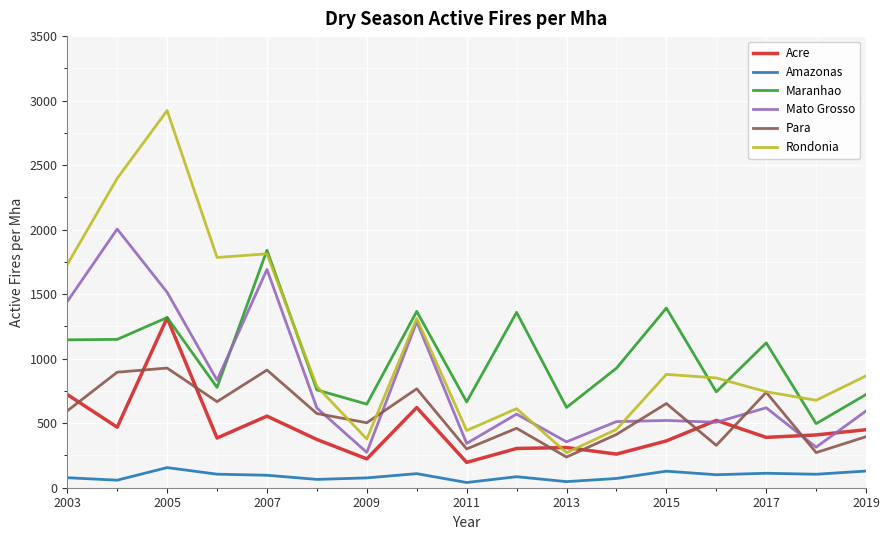

What are all the series names shown in the legend?

Acre, Amazonas, Maranhao, Mato Grosso, Para, Rondonia